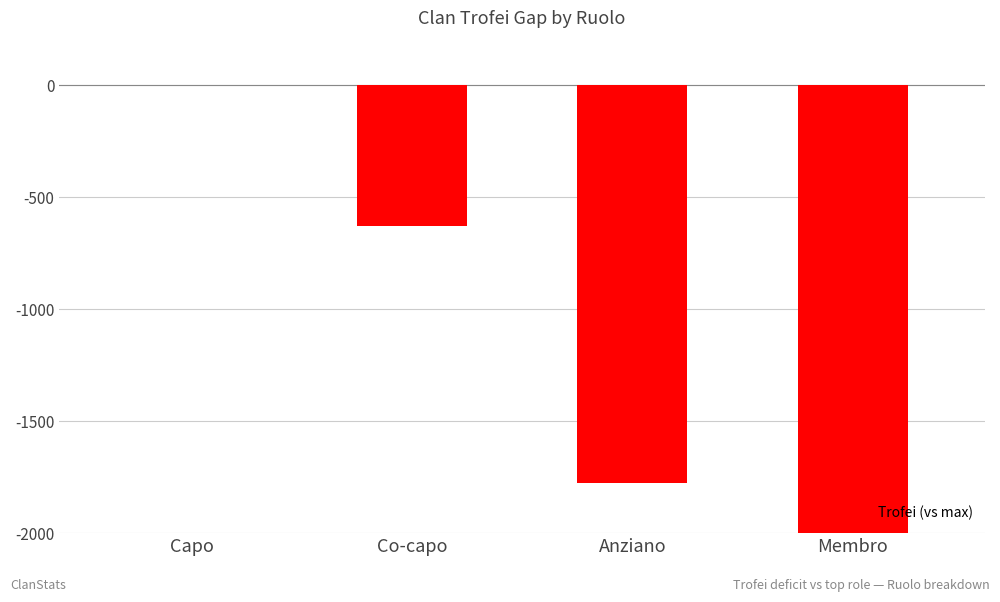

The value at Anziano is -1778.2. True or false?

True